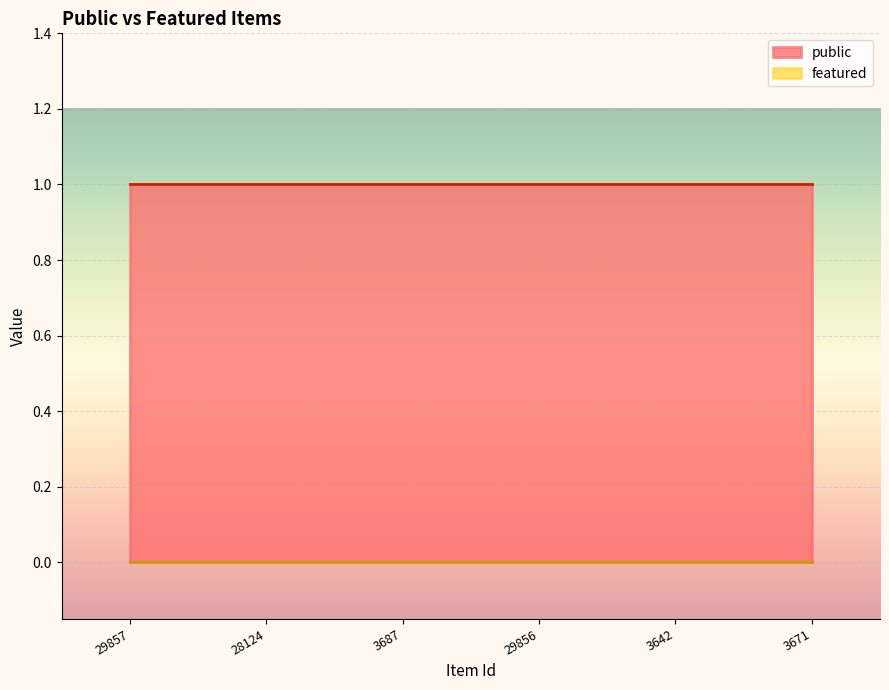

What are all the series names shown in the legend?

public, featured